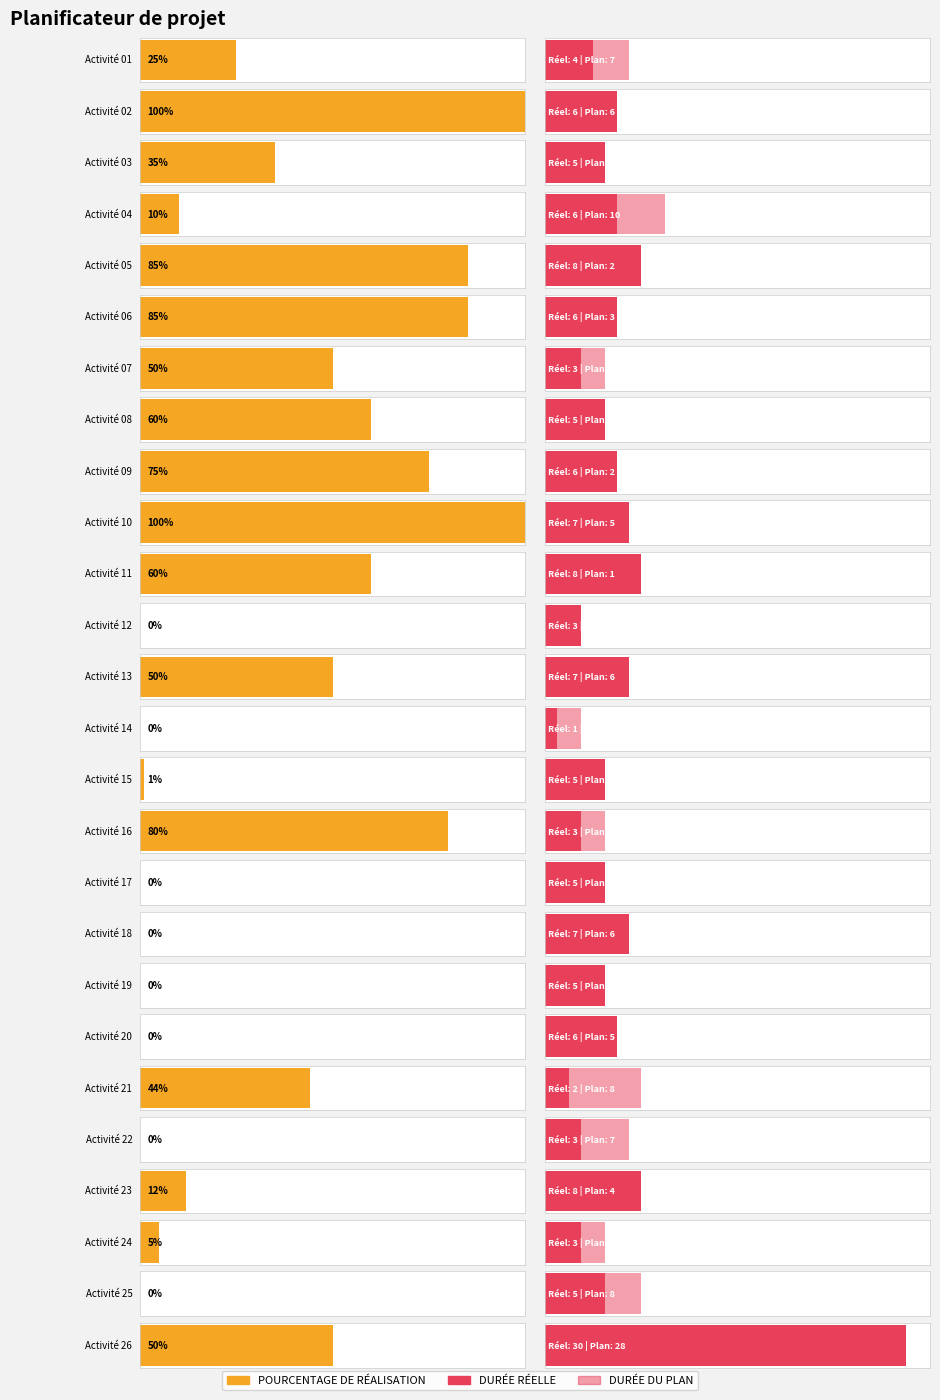

Between Activité 04 and Activité 13, which is larger?

Activité 13